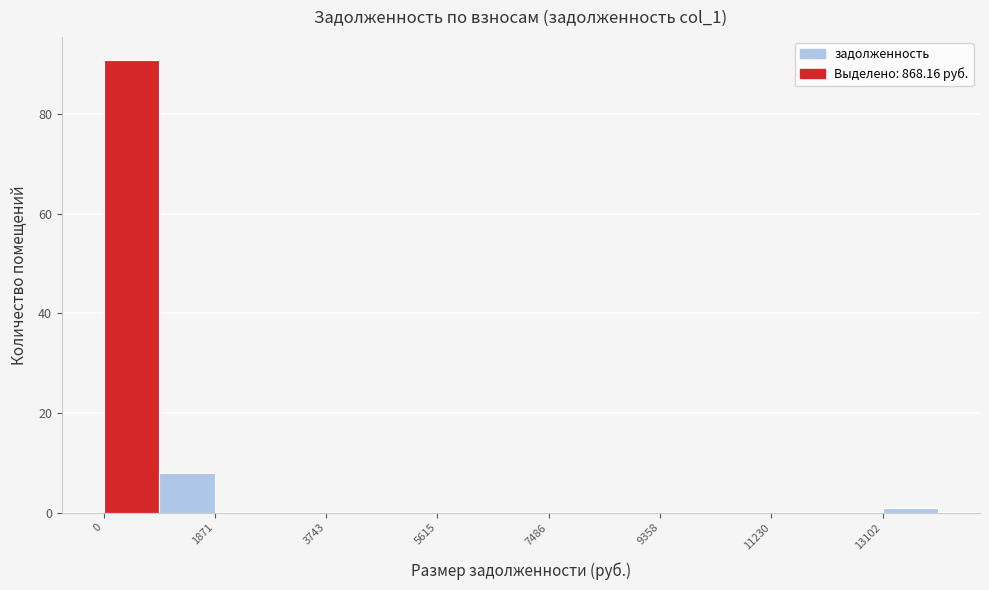

Reading left to right, transcribe this chart: for each bar, give the range it covers on the x-axis and its height. Neither the bar edges nor the heights are printed on the chart, so give them approximately, as read against the axes.

0 to 1000: 92
1000 to 1800: 8
1800 to 2800: 0
2800 to 3800: 0
3800 to 4600: 0
4600 to 5600: 0
5600 to 6600: 0
6600 to 7400: 0
7400 to 8400: 0
8400 to 9400: 0
9400 to 10200: 0
10200 to 11200: 0
11200 to 12200: 0
12200 to 13200: 0
13200 to 14000: under 2